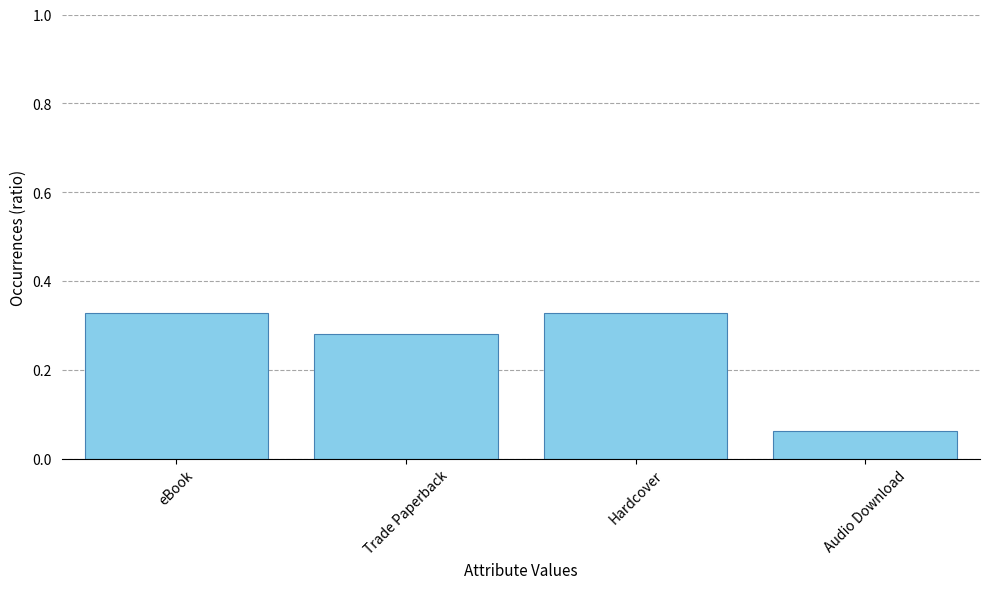

What is the change in value from Trade Paperback to Audio Download?

-0.2